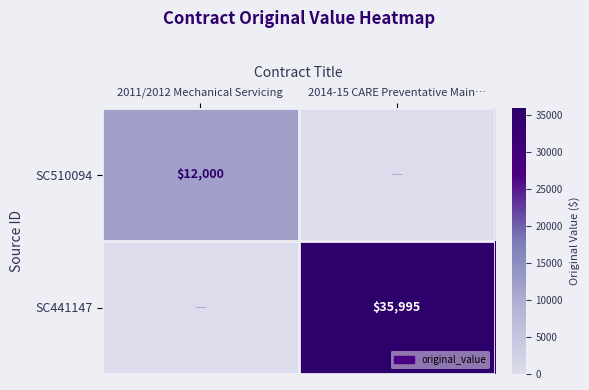

Is the value of SC441147 at 2014-15 CARE Preventative Main… greater than the value of SC510094 at 2011/2012 Mechanical Servicing?

Yes